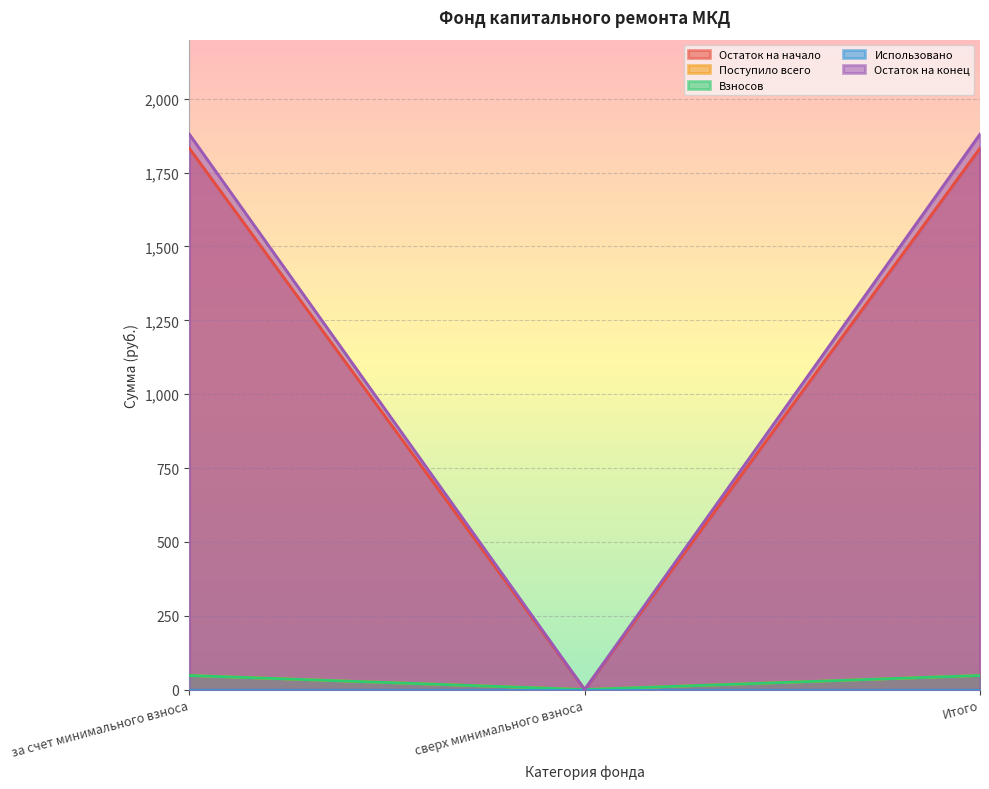

True or false: Остаток на начало has a value of 1832.7 at Итого.

True